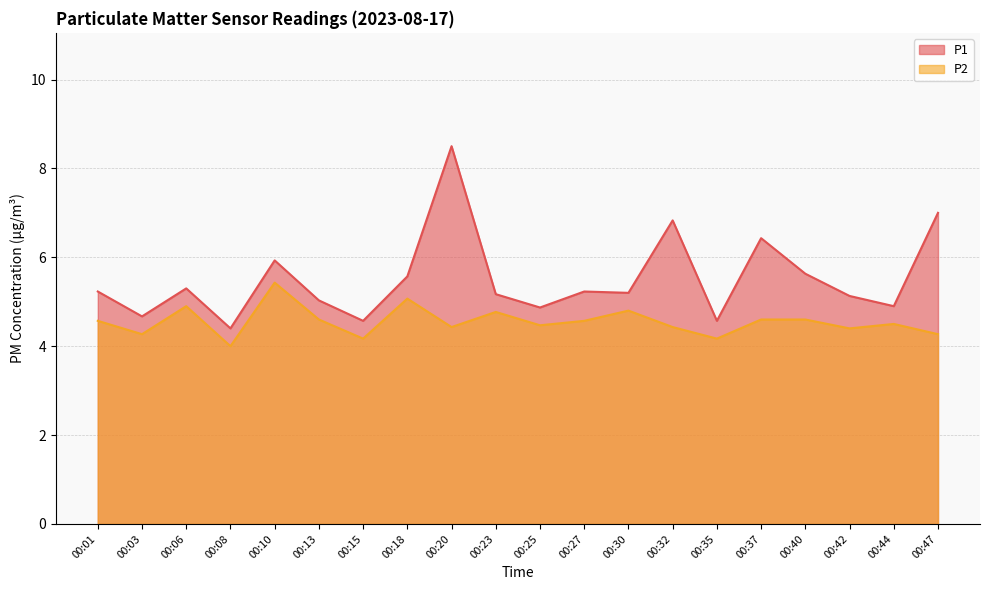

Which series has the largest total across all categories?

P1